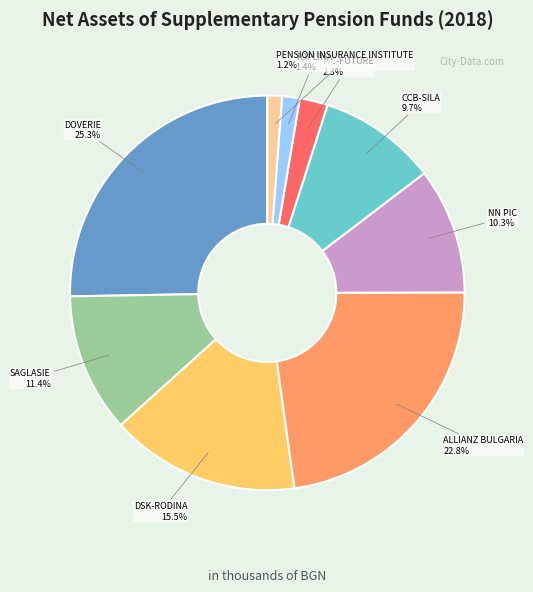

Is there any slice that represents more than half of the pie?

No